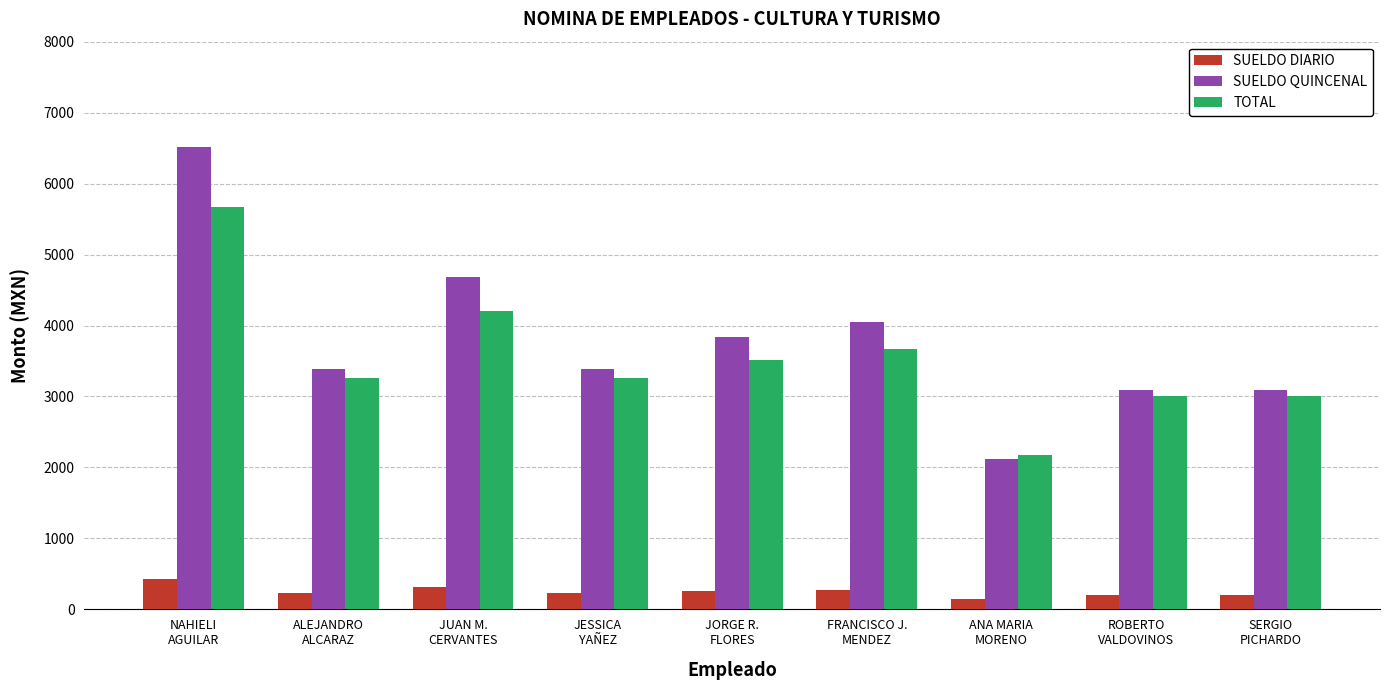

What is the sum of the TOTAL values at FRANCISCO J.
MENDEZ and NAHIELI
AGUILAR?

9345